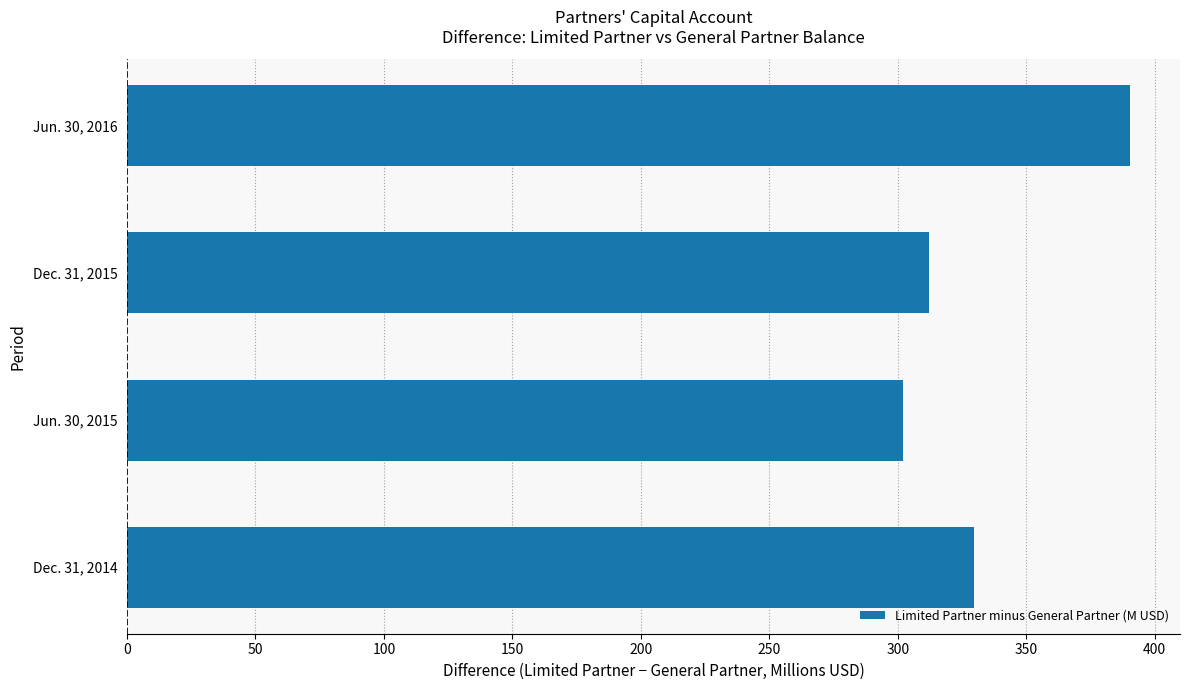

Reading top to bottom, transcribe all the data shown in this chart.

390.4	312.3	302.1	329.9